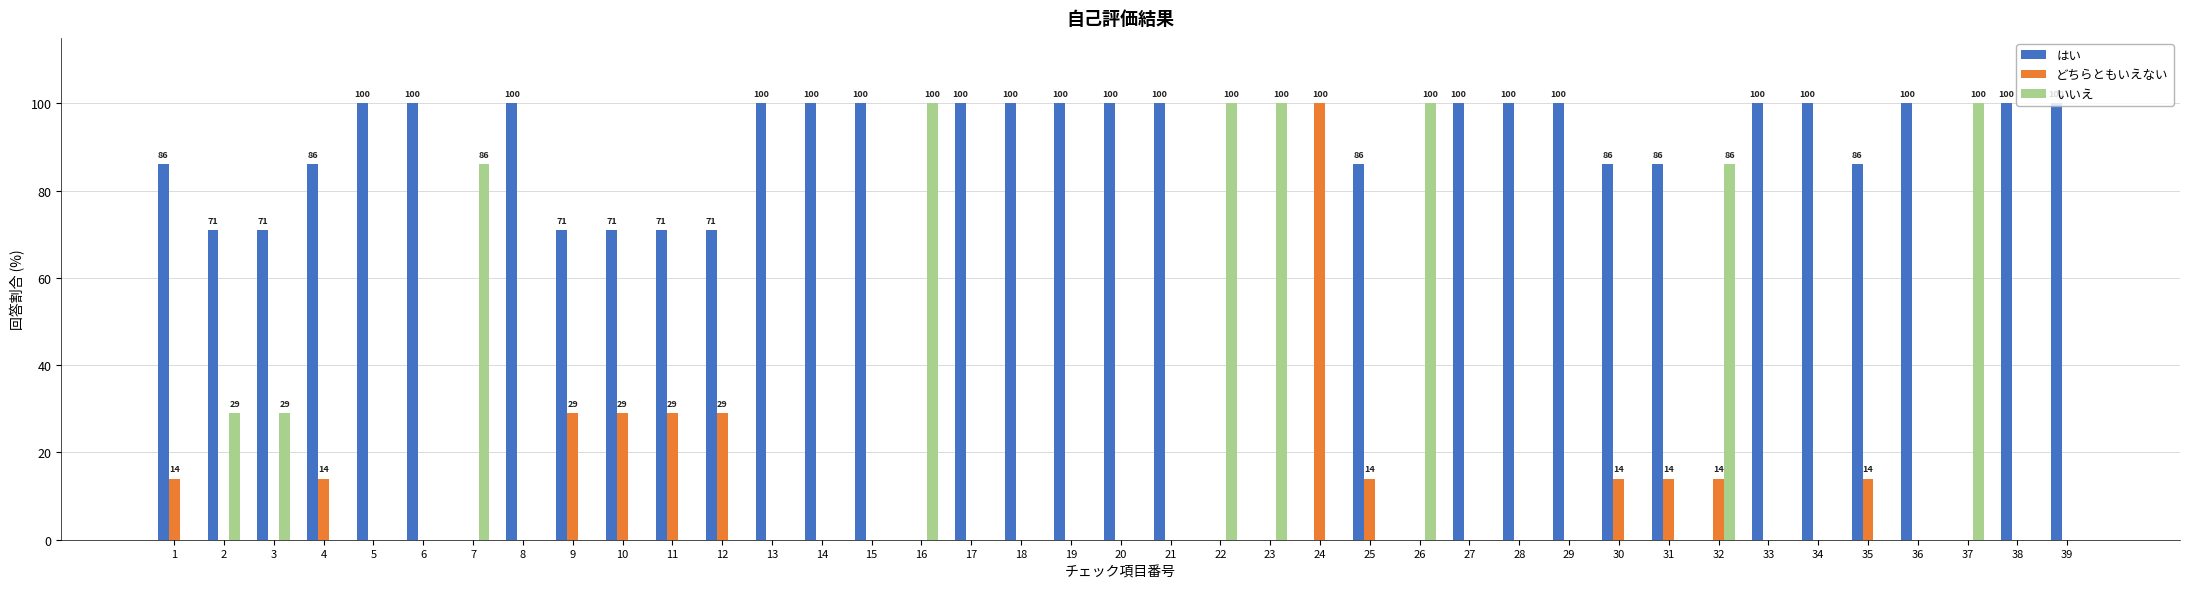

What is the sum of all どちらともいえない values?

314